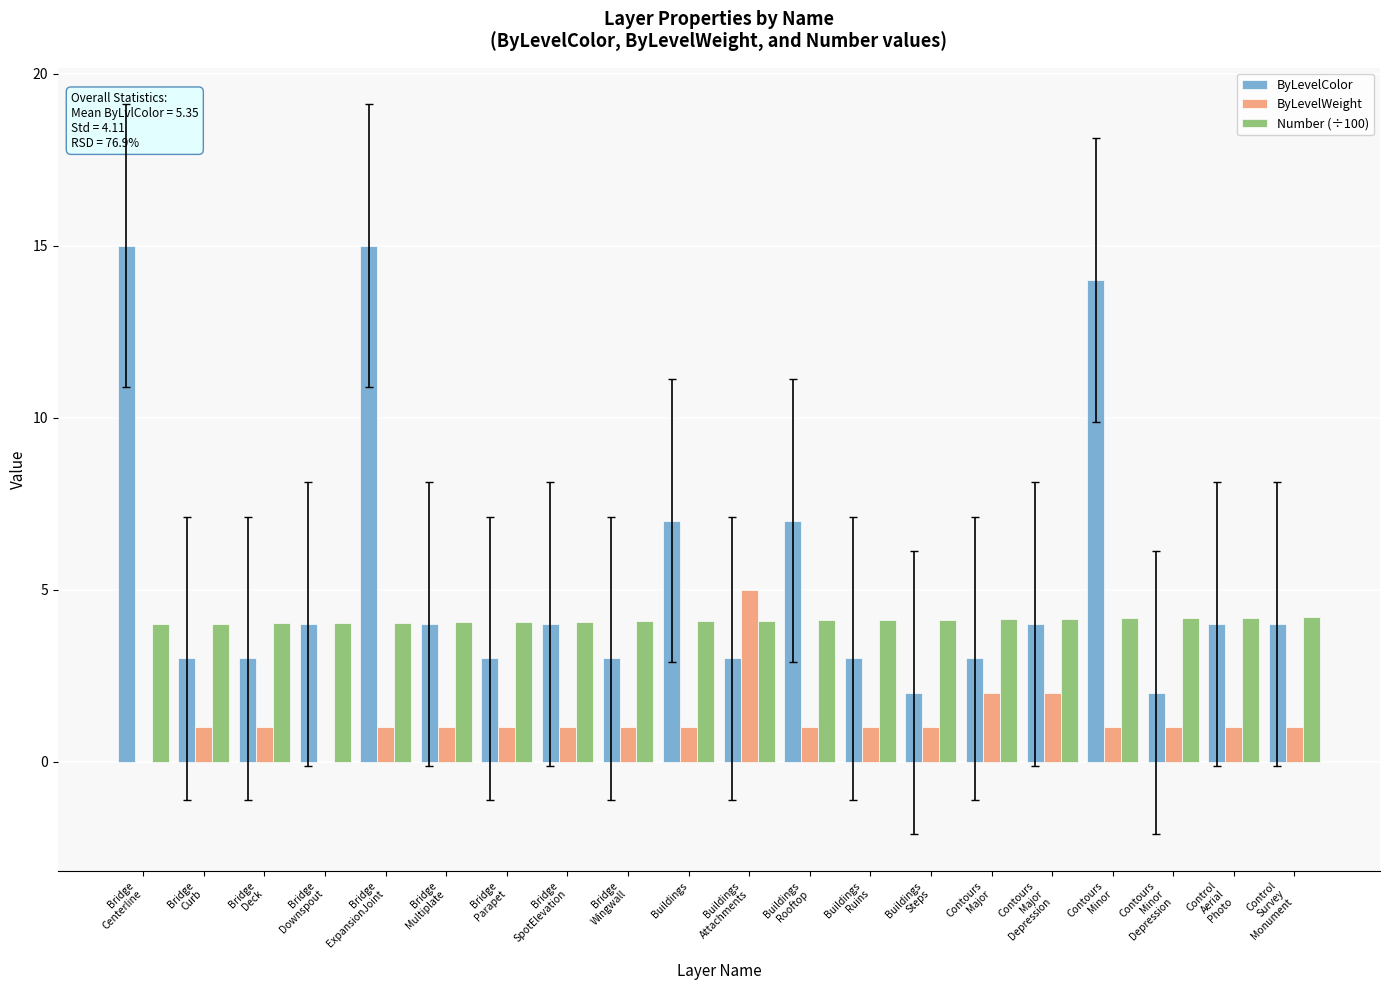

What is the sum of all Number (÷100) values?

81.9